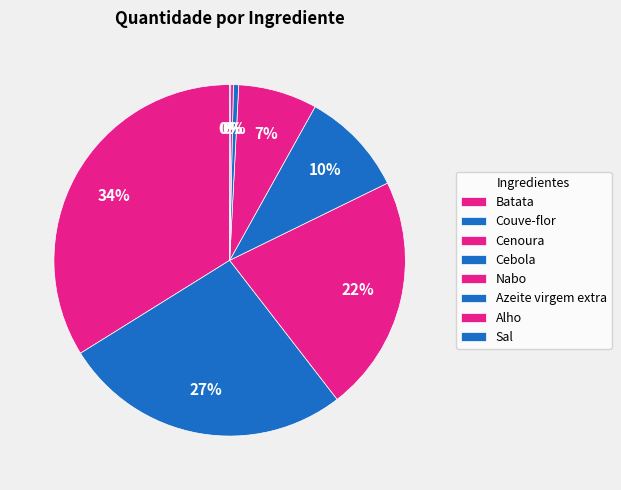

What percentage is NOT represented by Alho?

99.8%